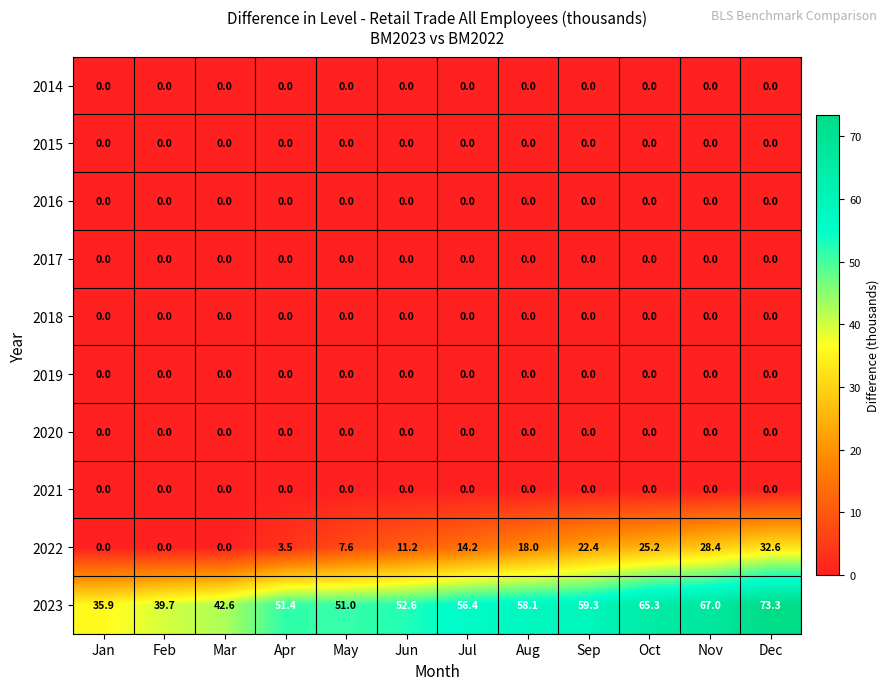

What value does the 2023 series have at Aug?

58.1